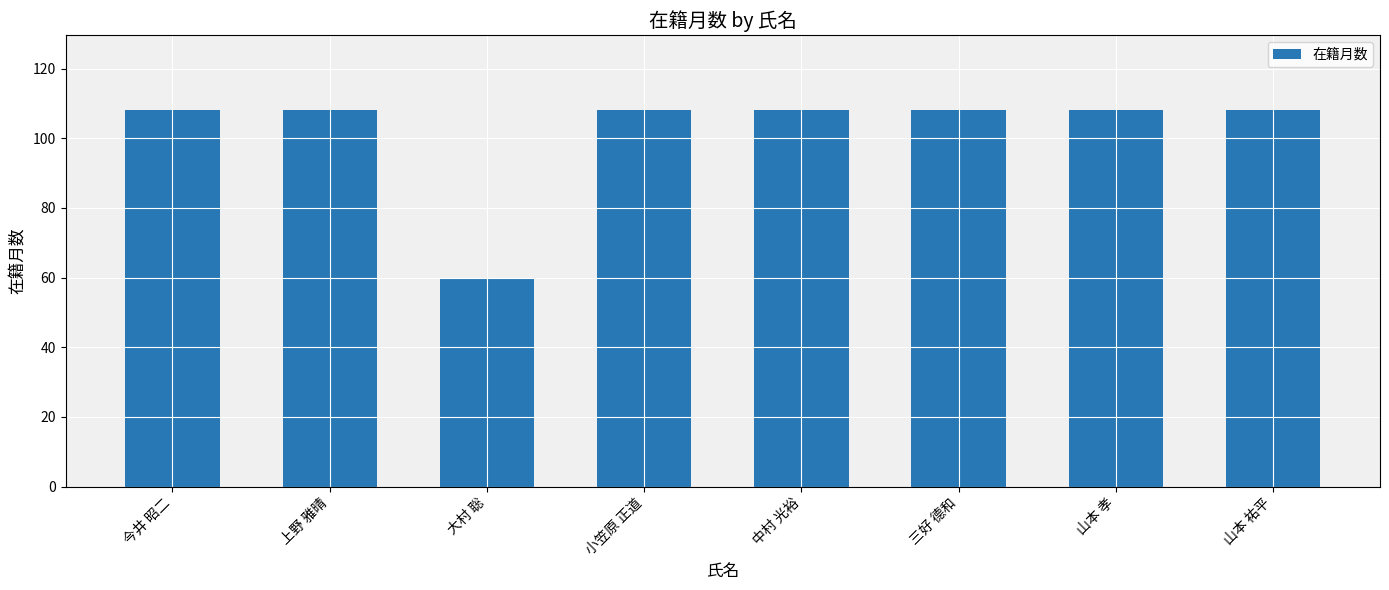

Reading left to right, list all the values displayed in this chart.

今井 昭二=108	上野 雅晴=108	大村 聡=60	小笠原 正道=108	中村 光裕=108	三好 德和=108	山本 孝=108	山本 祐平=108